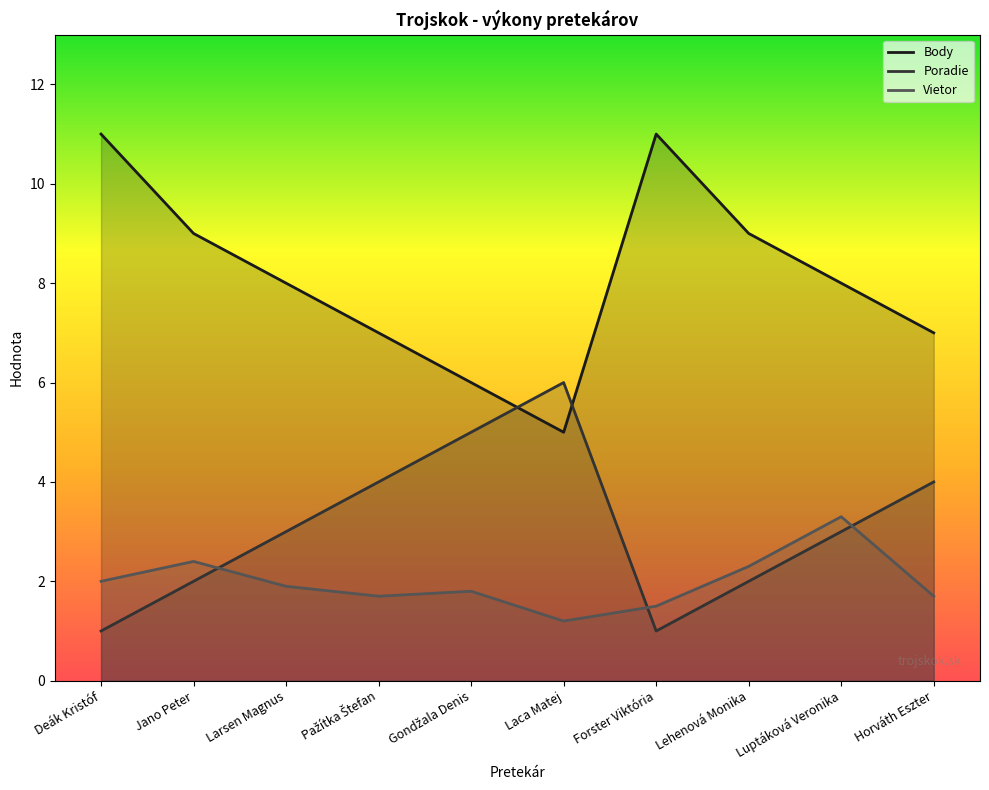

What is the maximum value shown in the chart?

11.0